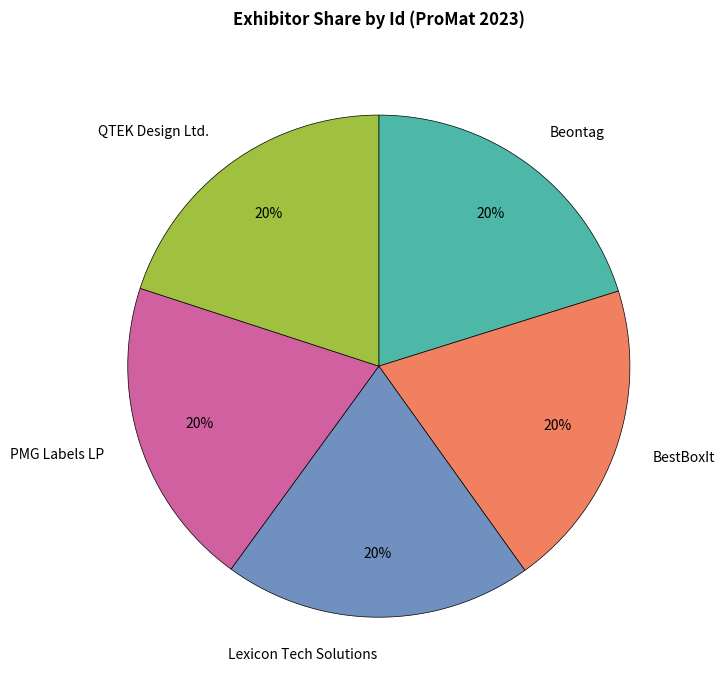

To the nearest percent, what portion does Lexicon Tech Solutions represent?

20%